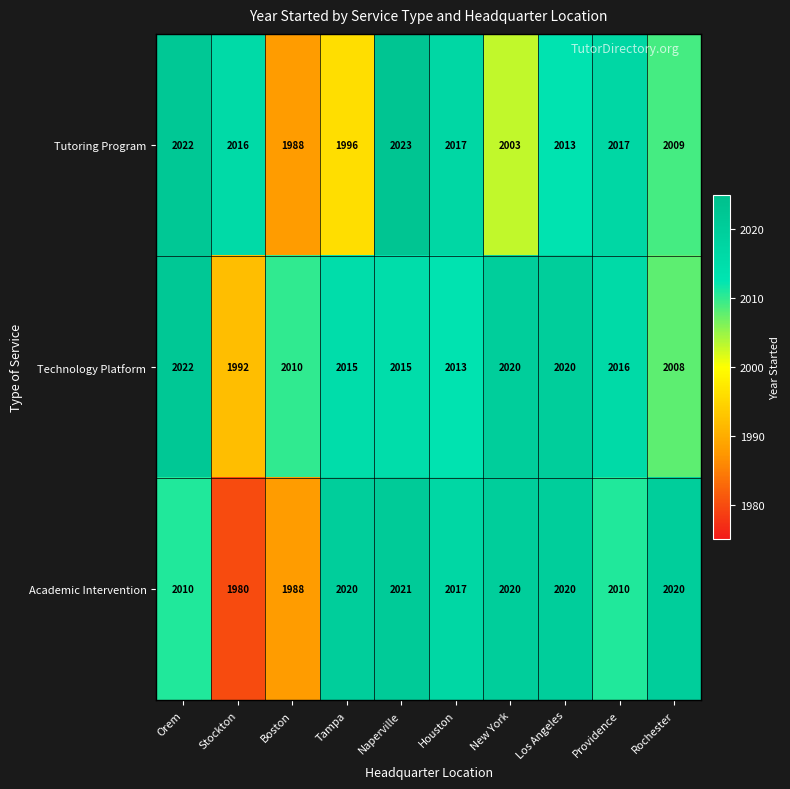

Which series has the largest total across all categories?

Technology Platform